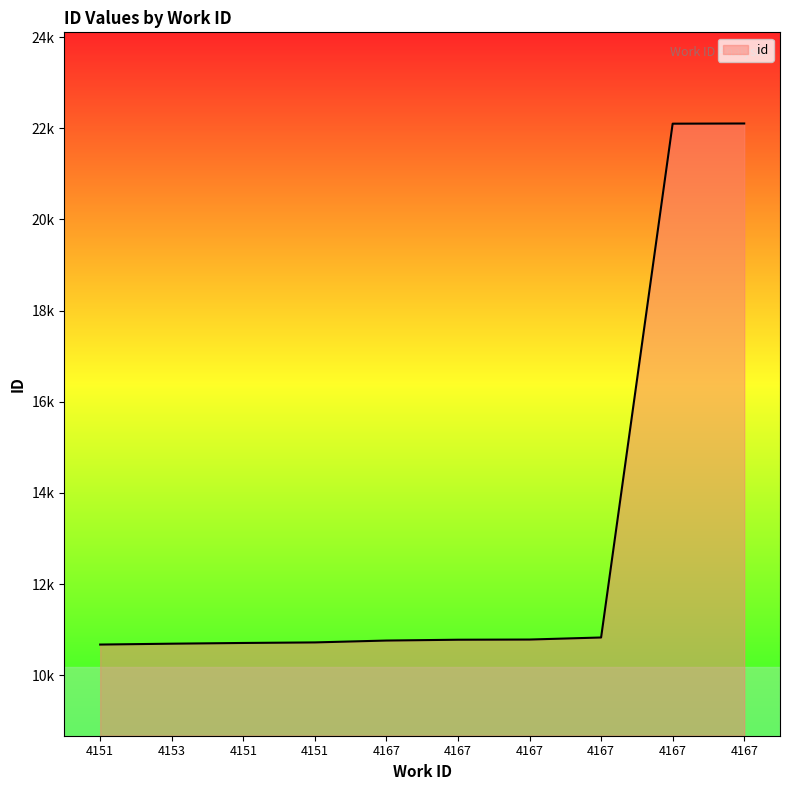

What is the greatest value displayed?

22106